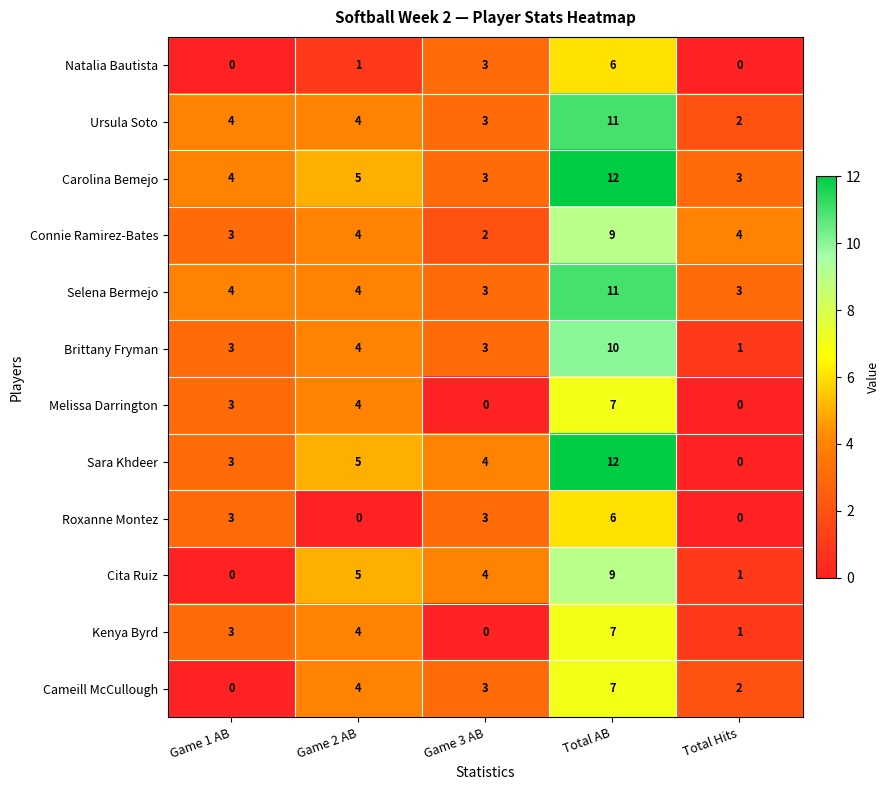

What is the difference between the highest and lowest values at Game 2 AB?

5